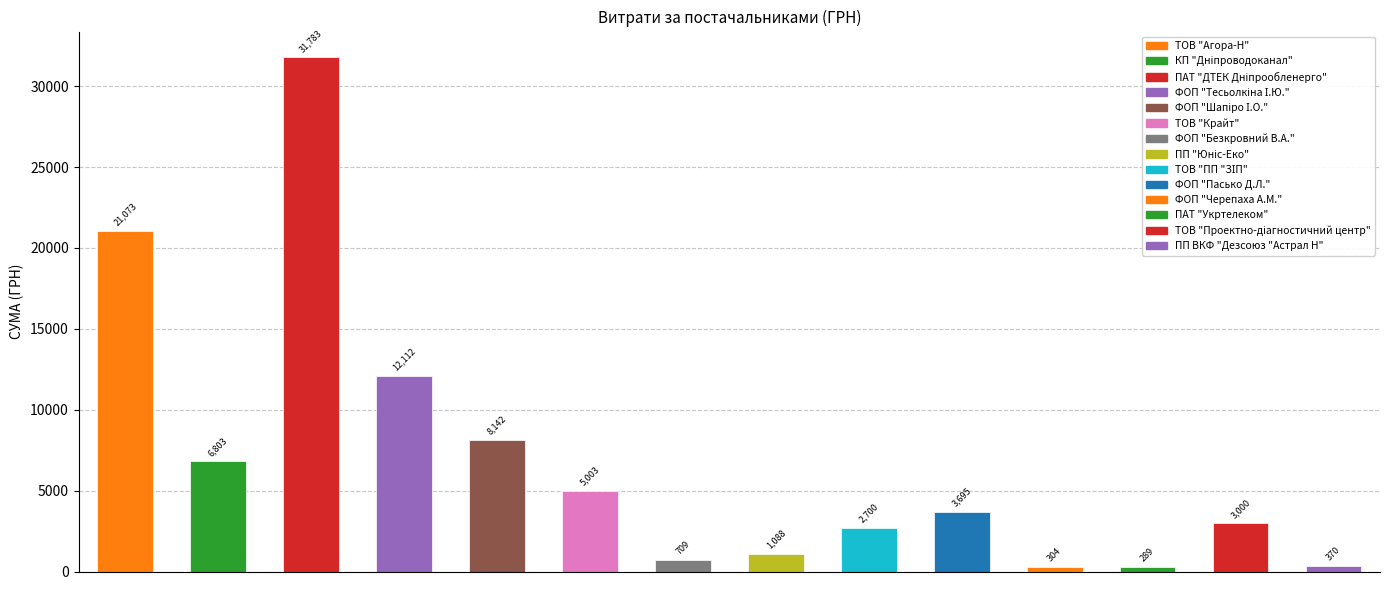

What is the smallest value displayed?

288.8